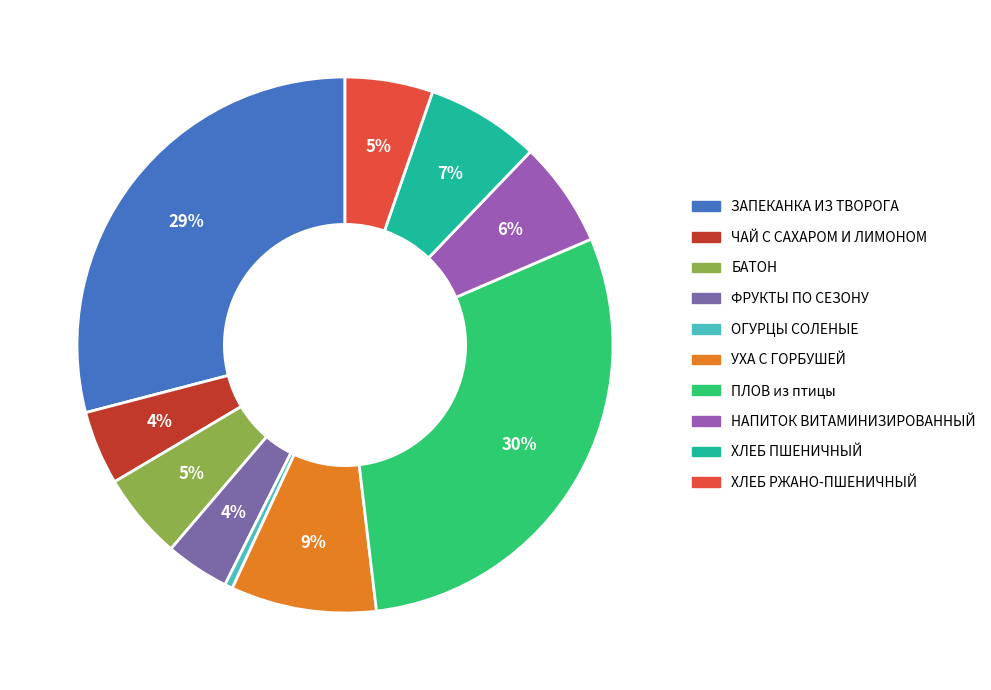

True or false: НАПИТОК ВИТАМИНИЗИРОВАННЫЙ accounts for 6% of the total.

True